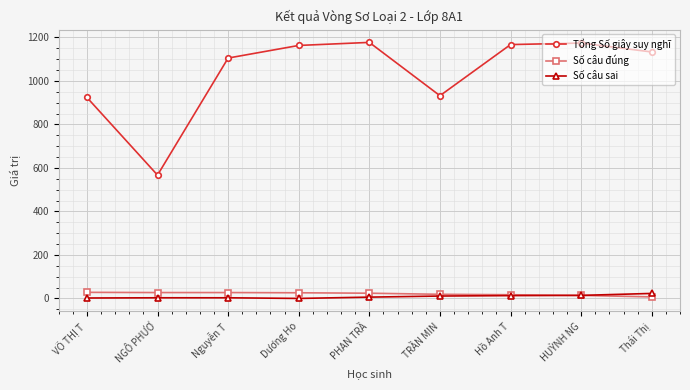

What is the difference between the maximum and second lowest values in the Số câu đúng series?

14